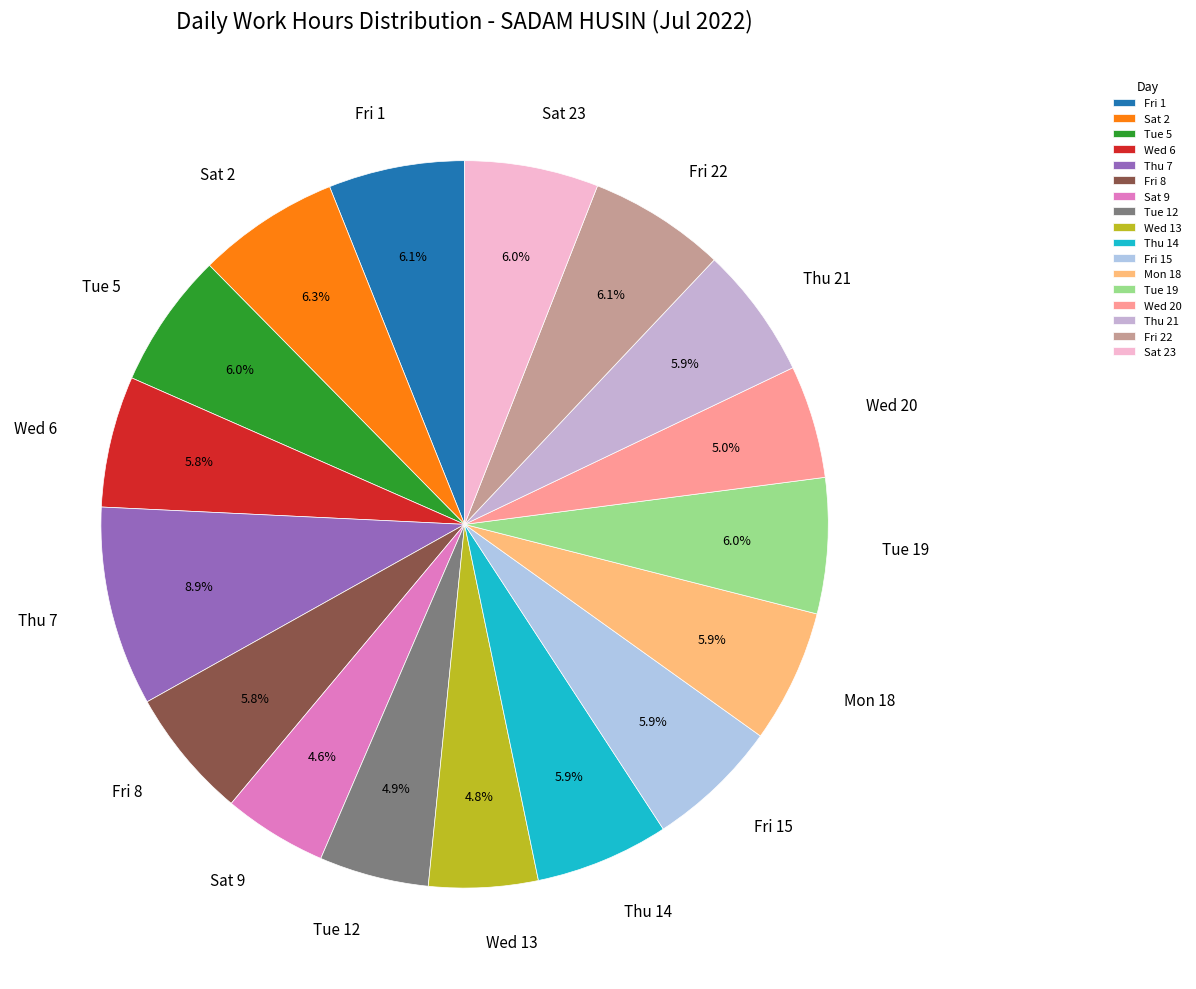

True or false: Fri 22 accounts for 6% of the total.

True